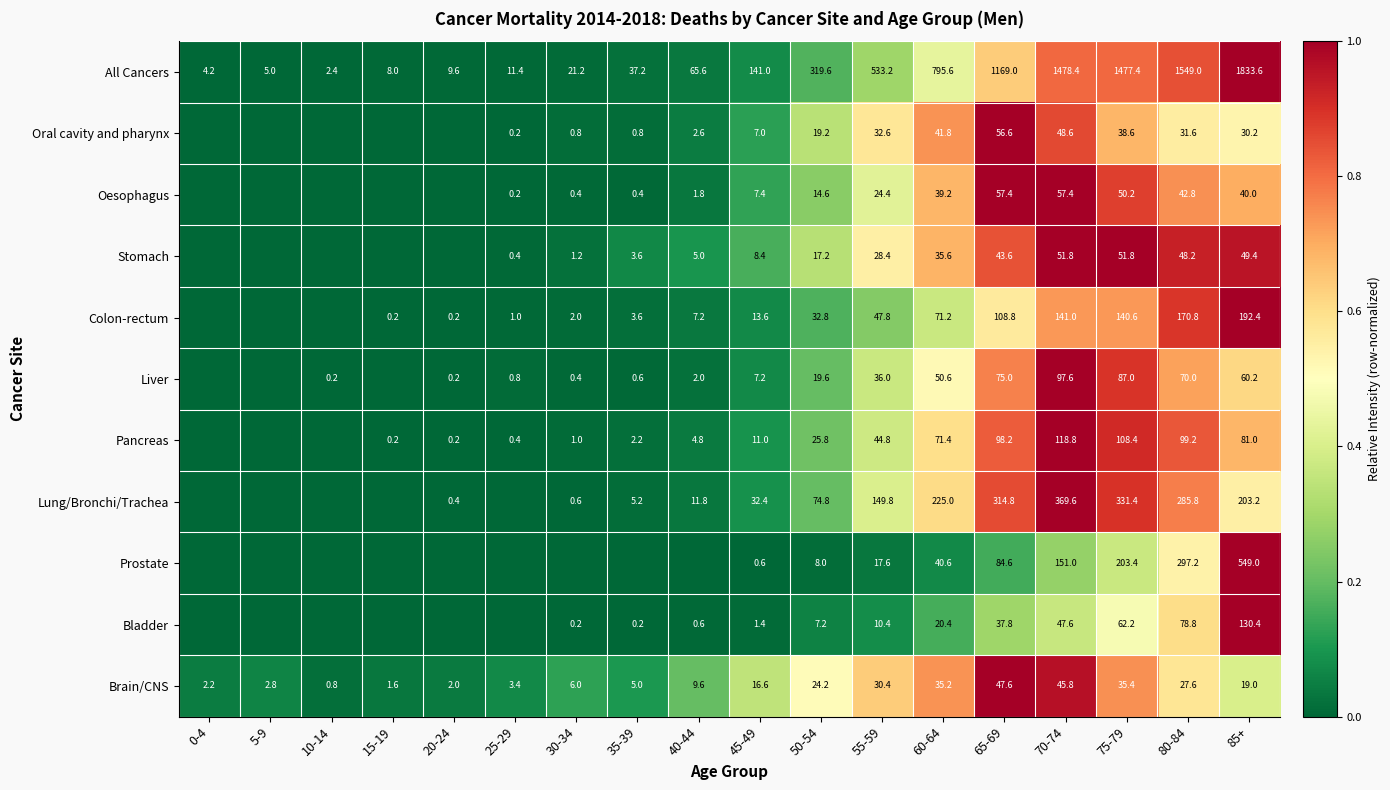

The Lung/Bronchi/Trachea series shows 20.0 at 40-44. True or false?

False